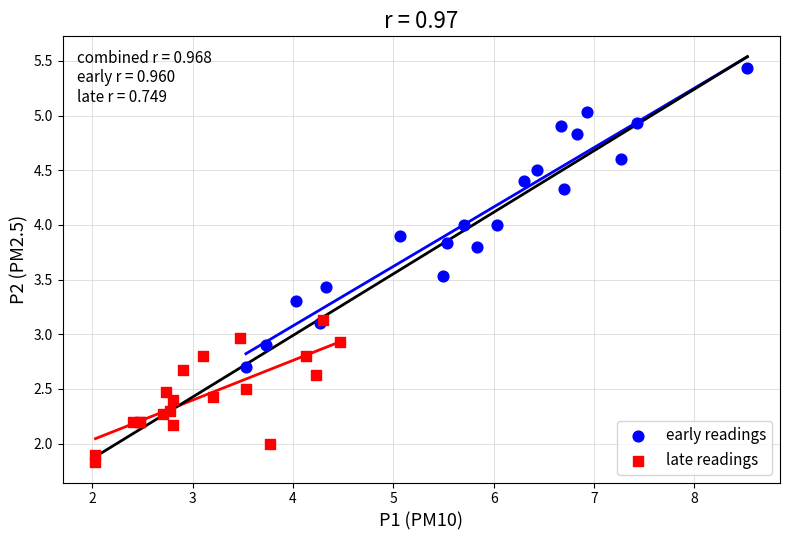

Which series has the widest spread of Y values?

early readings